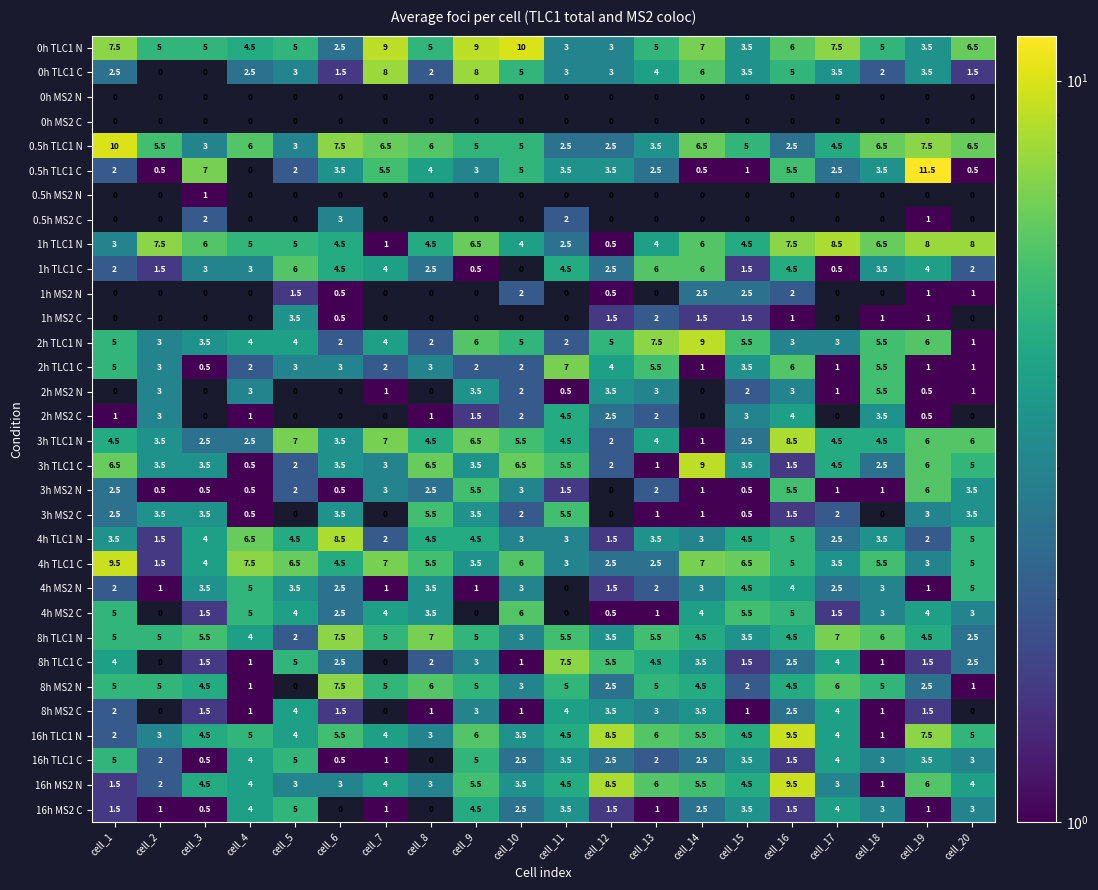

What is the maximum value shown in the chart?

11.5